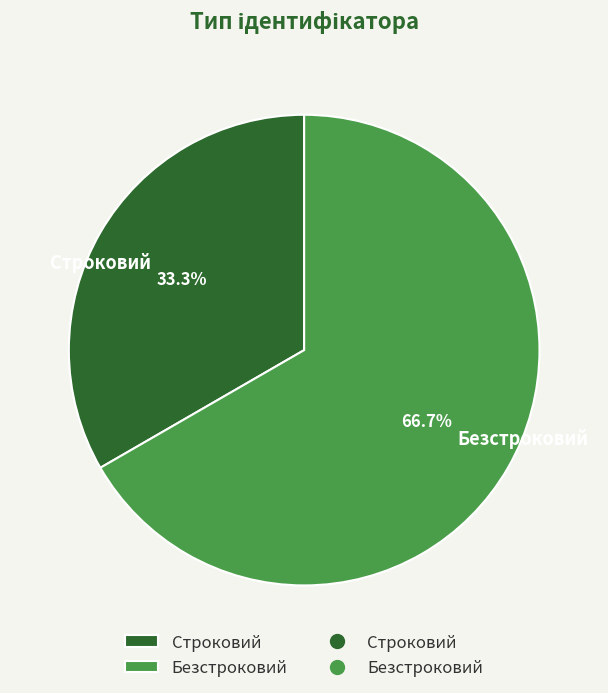

Between Безстроковий and Строковий, which is larger?

Безстроковий